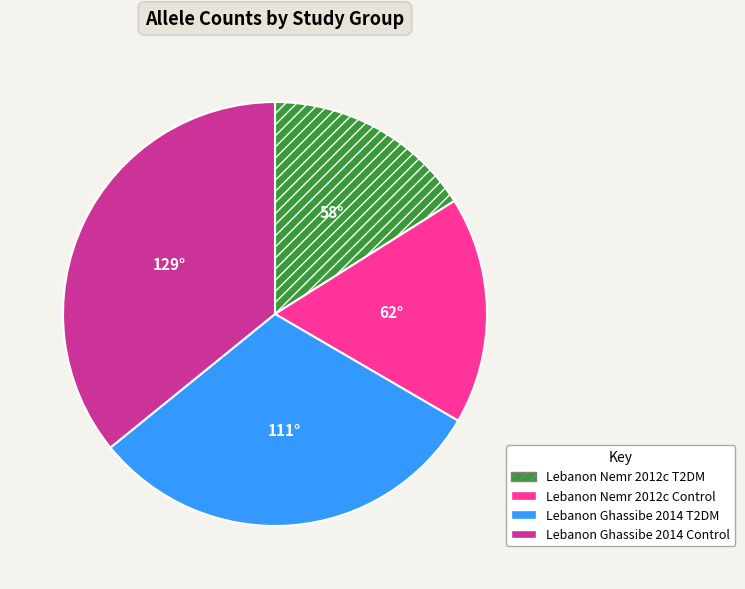

Is there any slice that represents more than half of the pie?

No